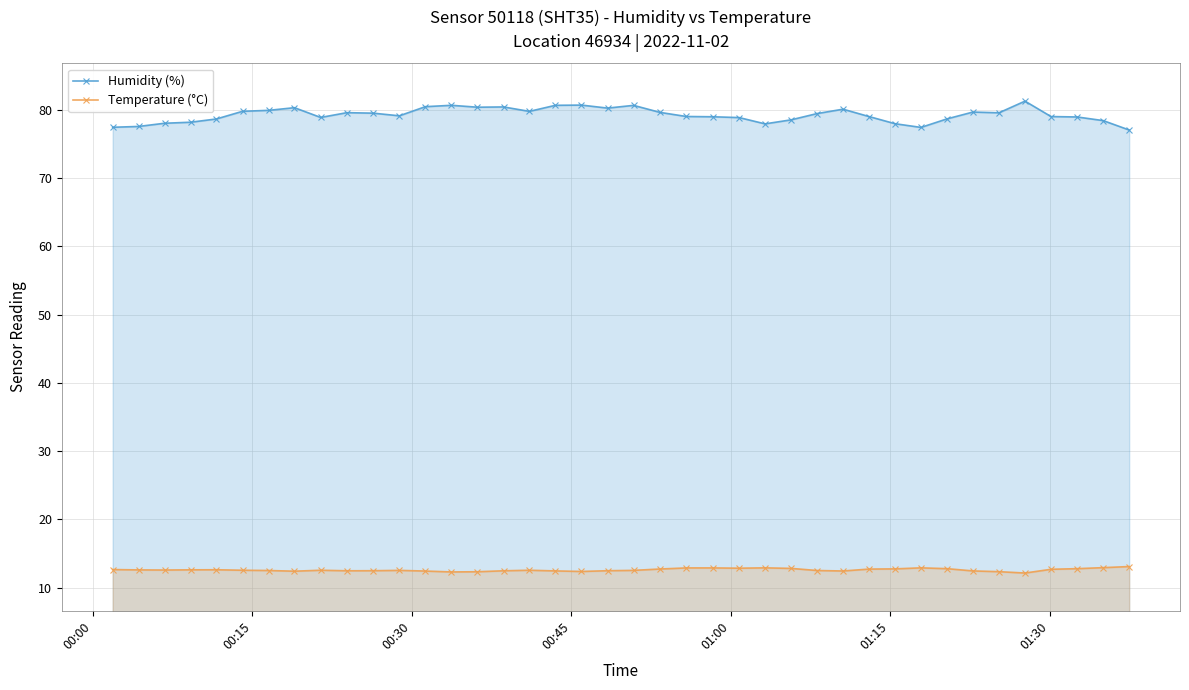

Which series has the widest spread of values?

Humidity (%)